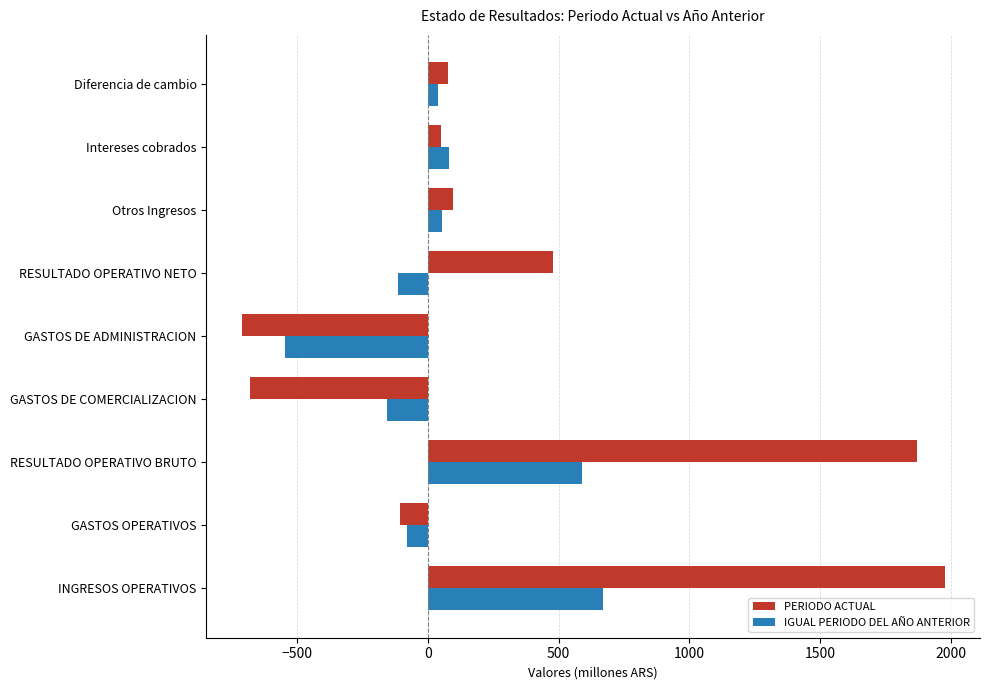

Which series has the largest range (max minus min)?

PERIODO ACTUAL